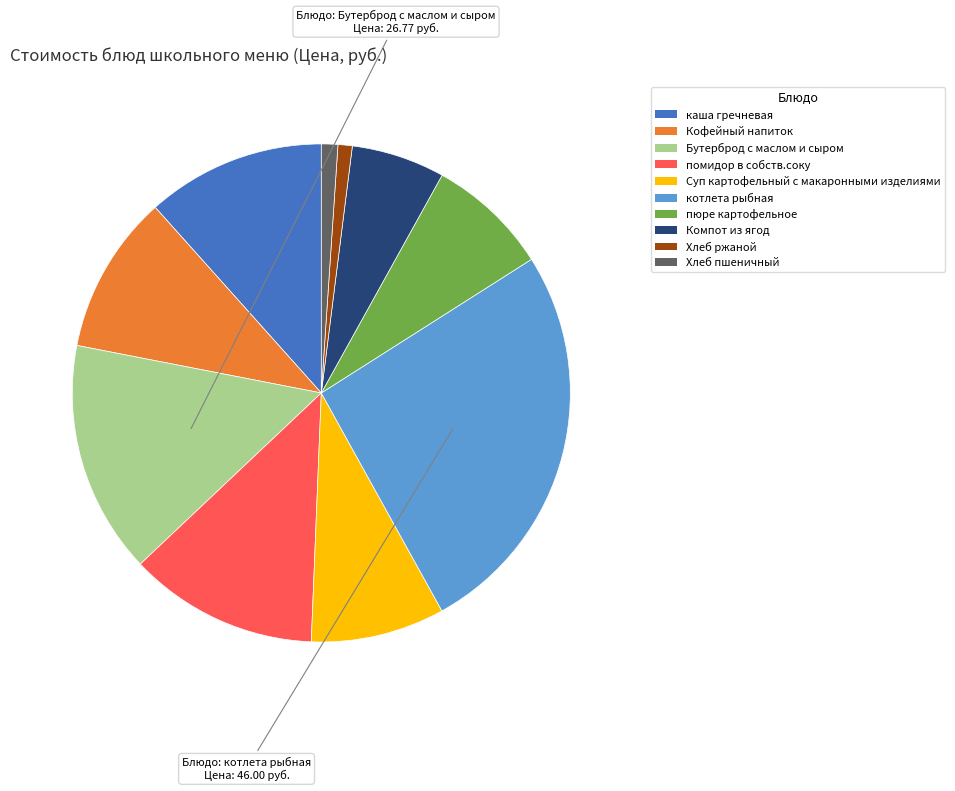

How many slices are in this pie chart?

10